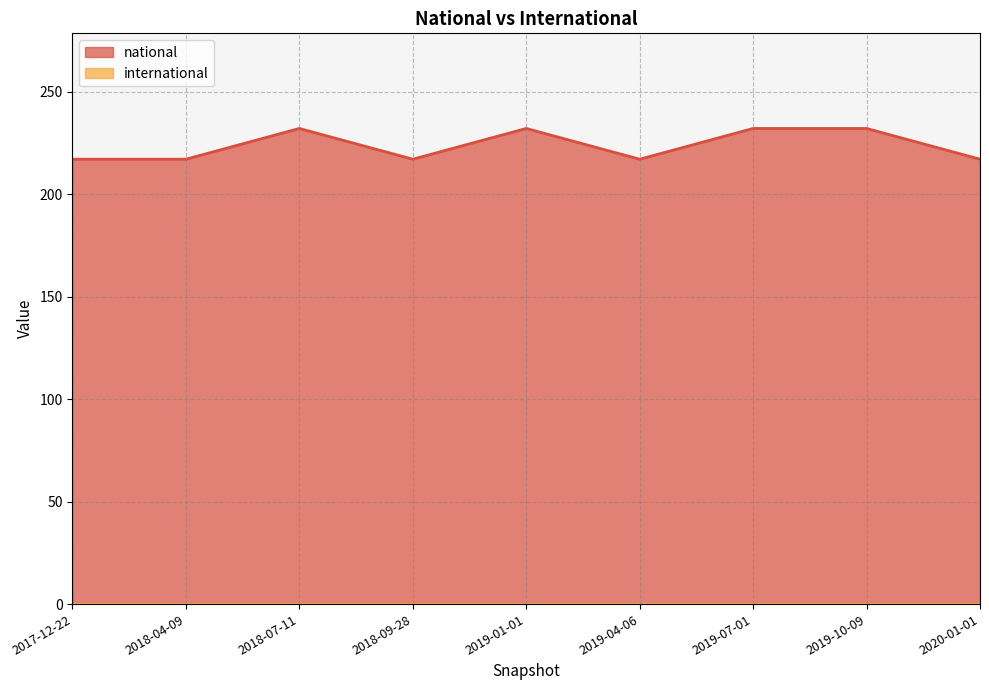

Where is the data nearest to the value 224?

2017-12-22